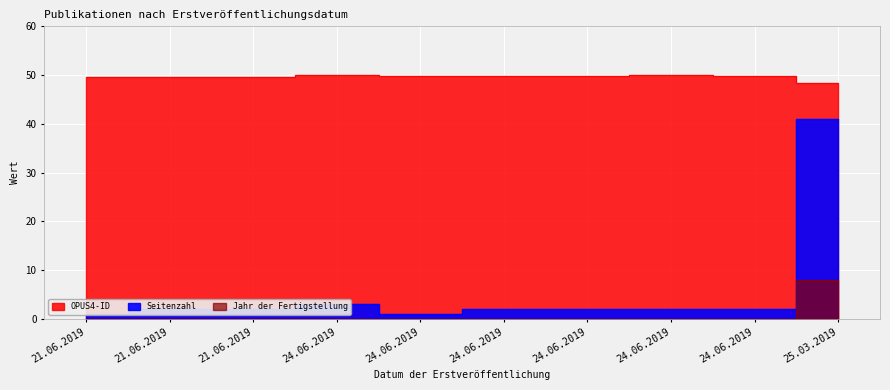

How many distinct data groups are displayed?

3